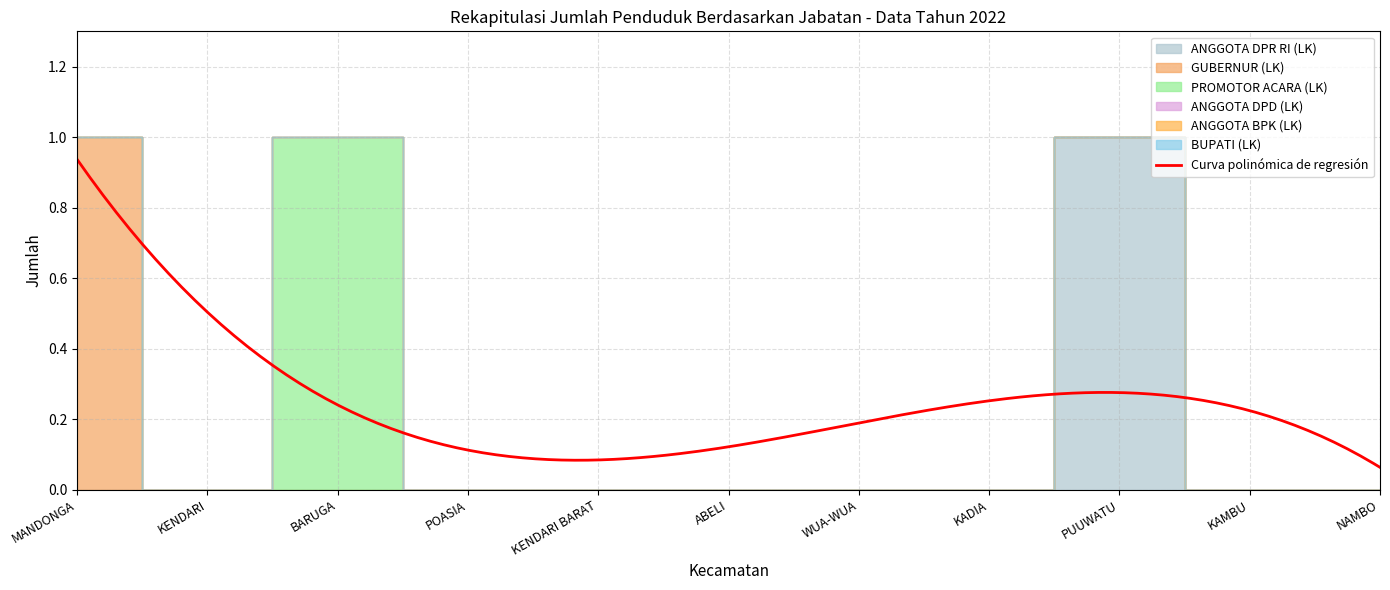

Does the chart have visible grid lines?

Yes